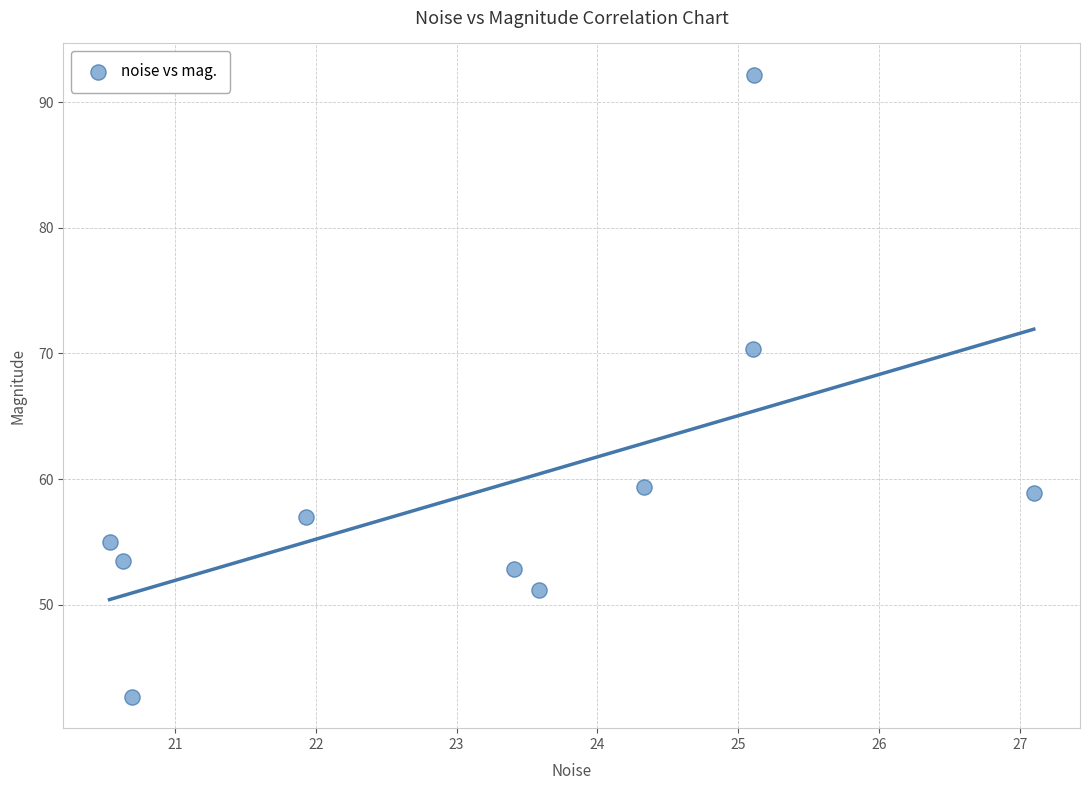

What Y value in the scatter plot is closest to 67?

70.4